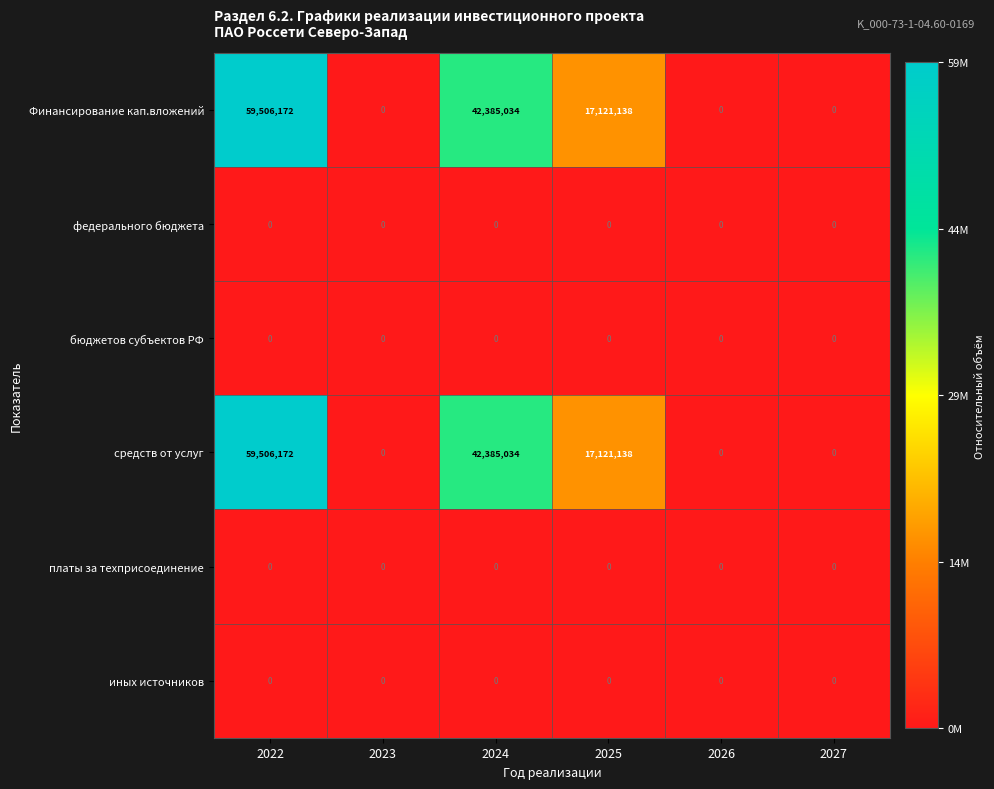

Is it true that средств от услуг equals 59506172 at 2022?

True